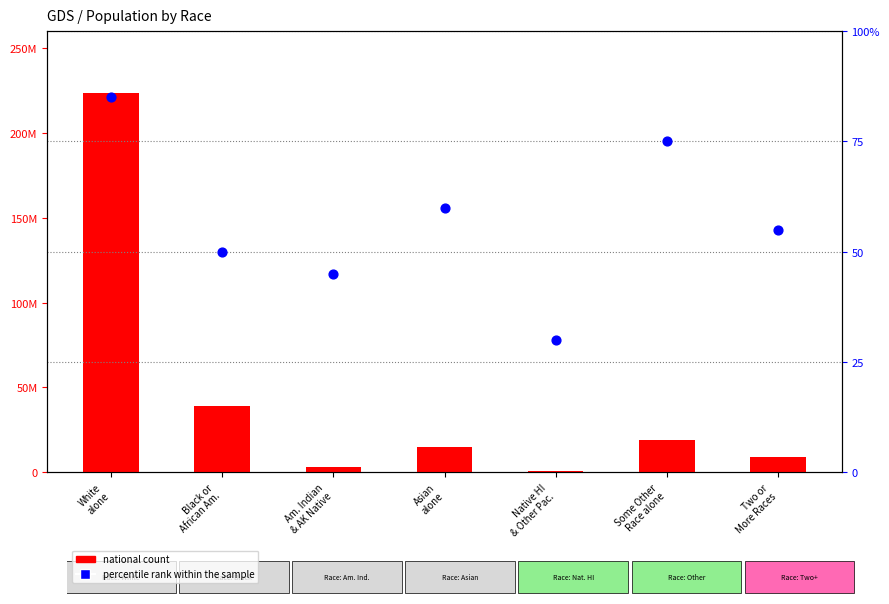

Which series contains the highest Y value?

National count